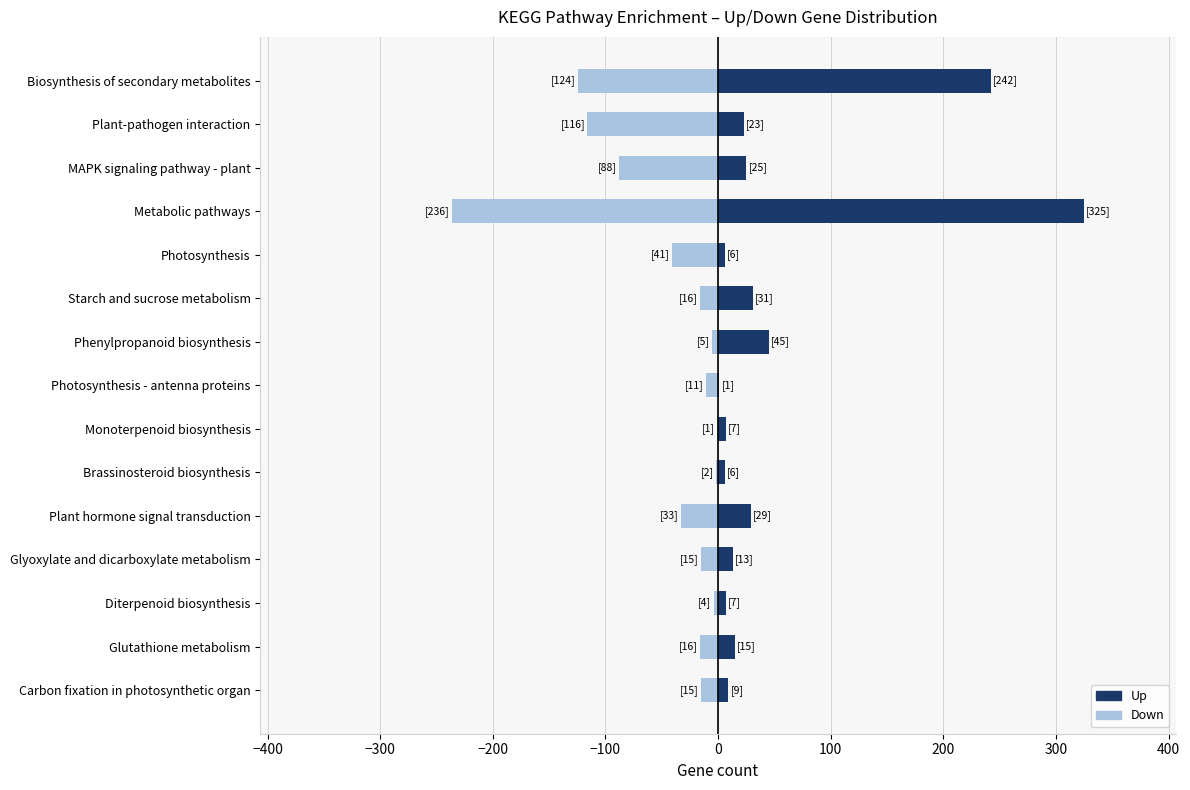

Are the bars horizontal?

Yes